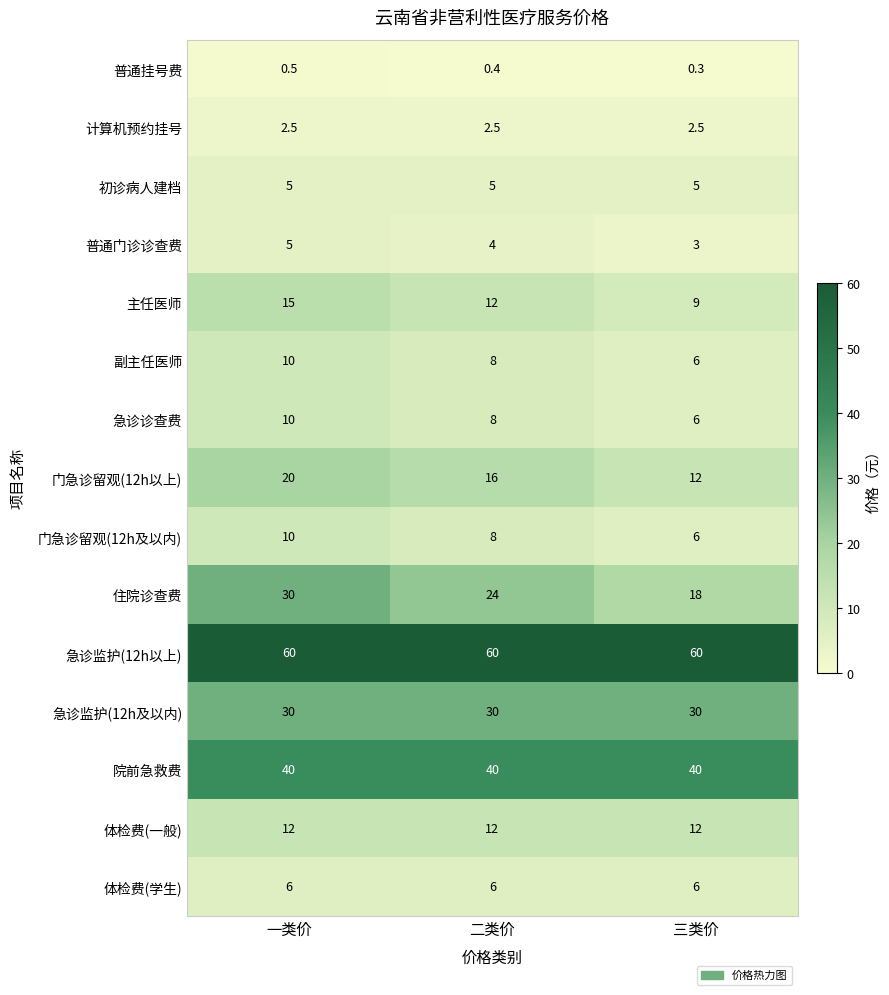

What is the highest value of the 主任医师 series?

15.0